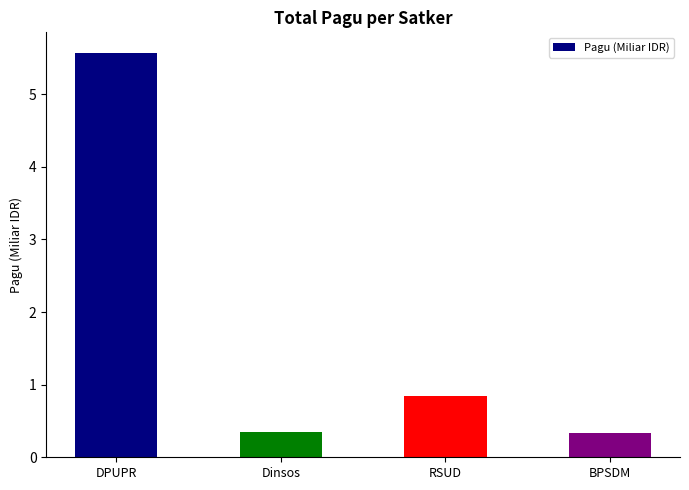

What is the maximum value shown in the chart?

5.6